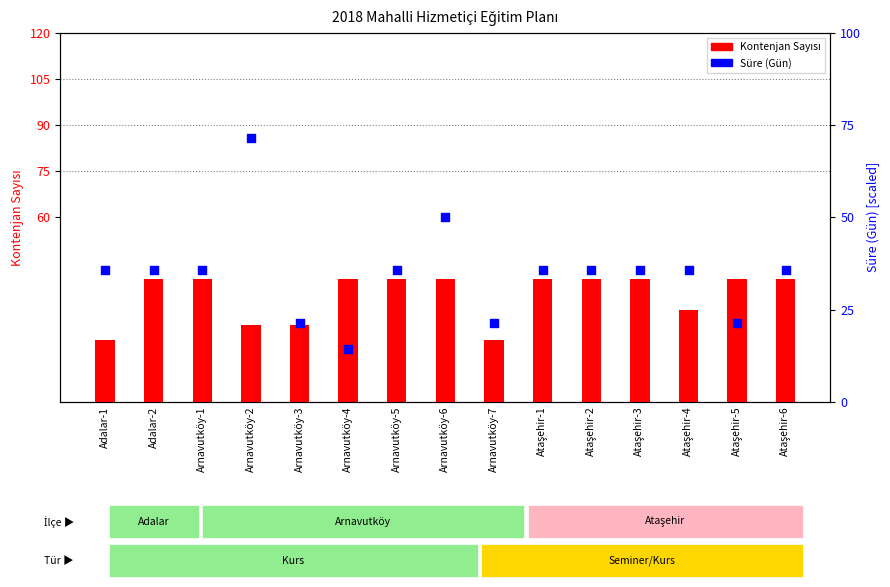

What is the total value across all series at Ataşehir-2?

45